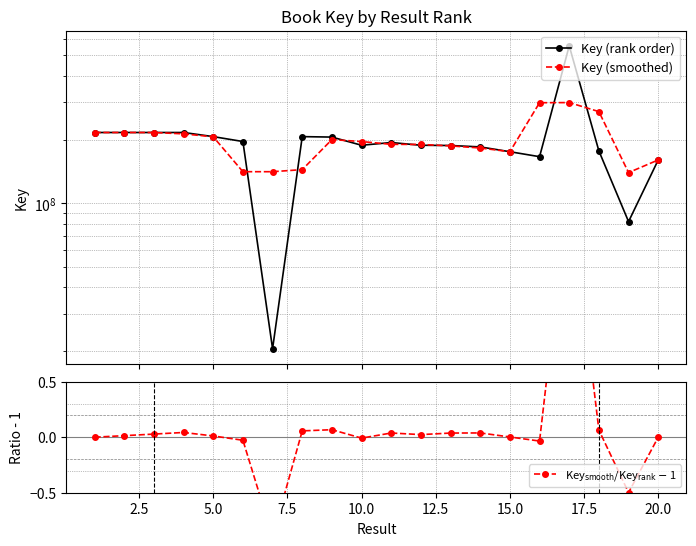

How many lines are shown in the chart?

3